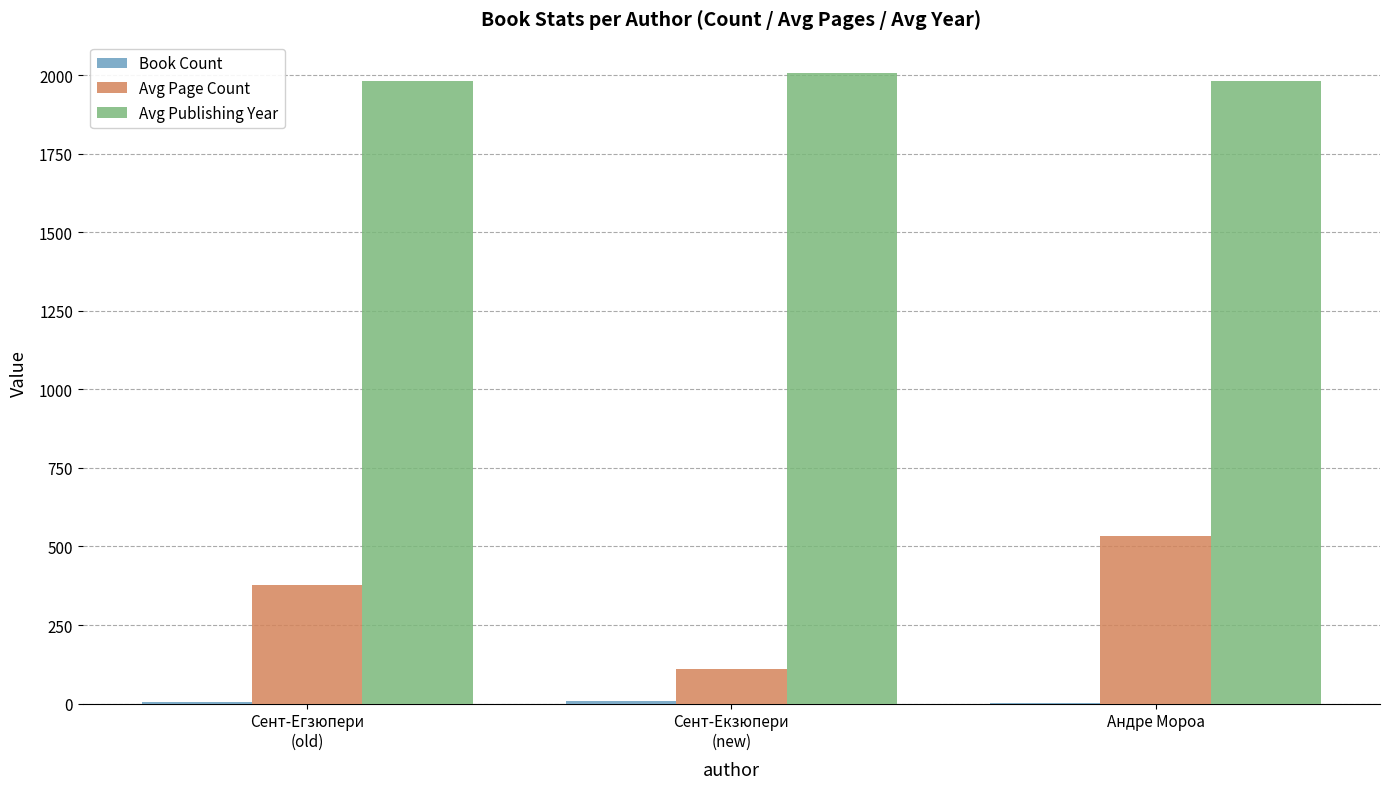

What is the sum of all Avg Publishing Year values?

5968